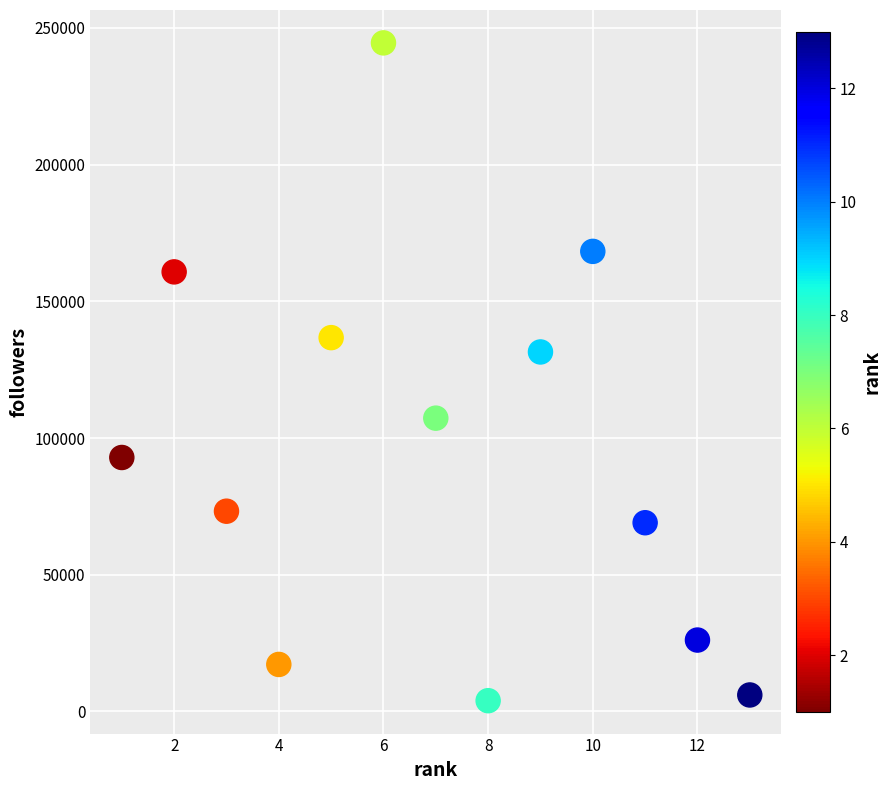

What Y value in the scatter plot is closest to 124234?

131487